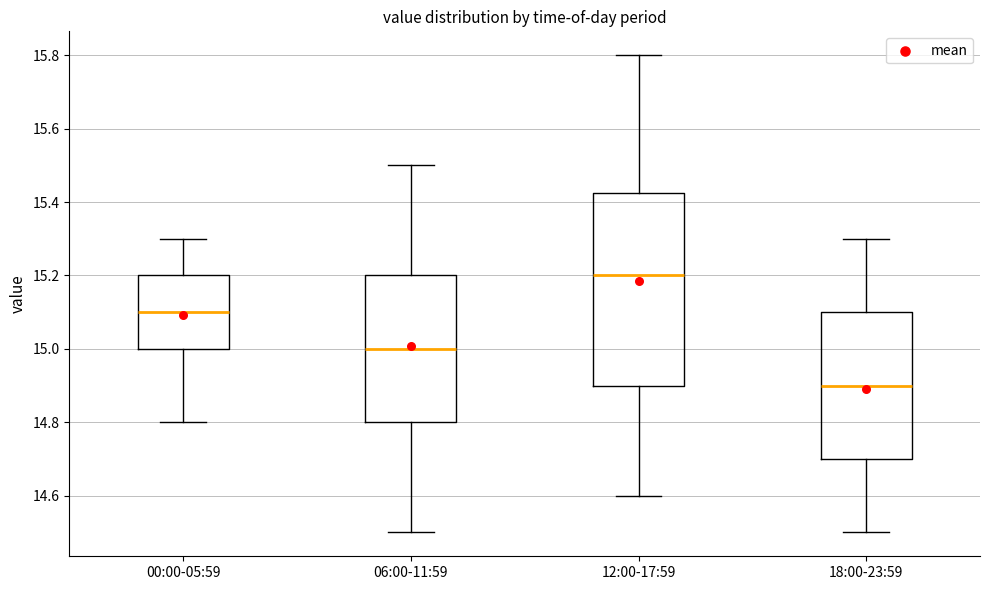

Comparing the boxes themselves (not the whiskers), which one is the tallest?

12:00-17:59